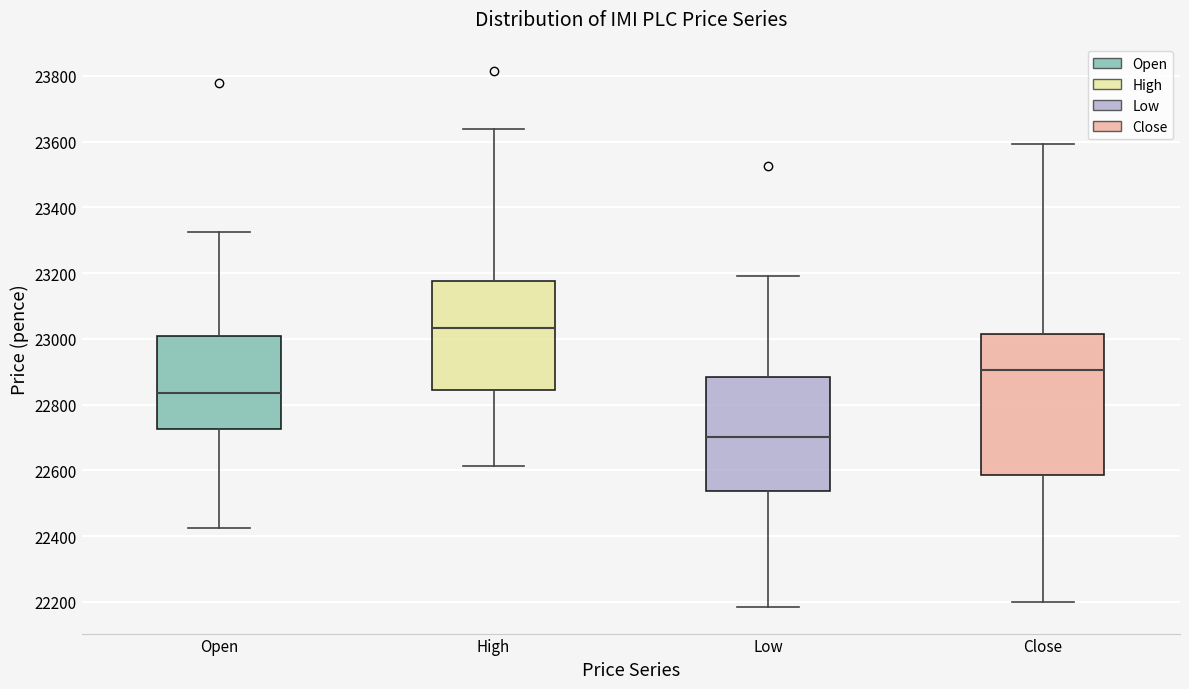

Reading left to right, read every box against the y-axis: the position of its median line, the range the box covers, and the ends of its whiskers. The values are not printed on the chart, so give them approximately, as read against the axis.

Open: median 22840, box 22720 to 23000, whiskers 22420 to 23320
High: median 23040, box 22840 to 23180, whiskers 22620 to 23640
Low: median 22700, box 22540 to 22880, whiskers 22180 to 23200
Close: median 22900, box 22580 to 23020, whiskers 22200 to 23600